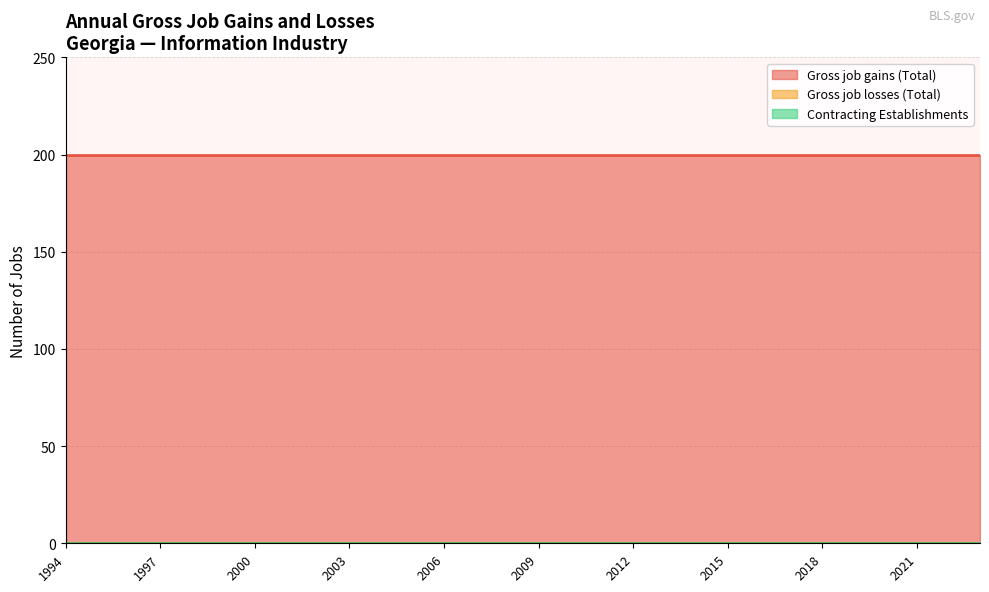

What is the total value across all series at 2010?

200